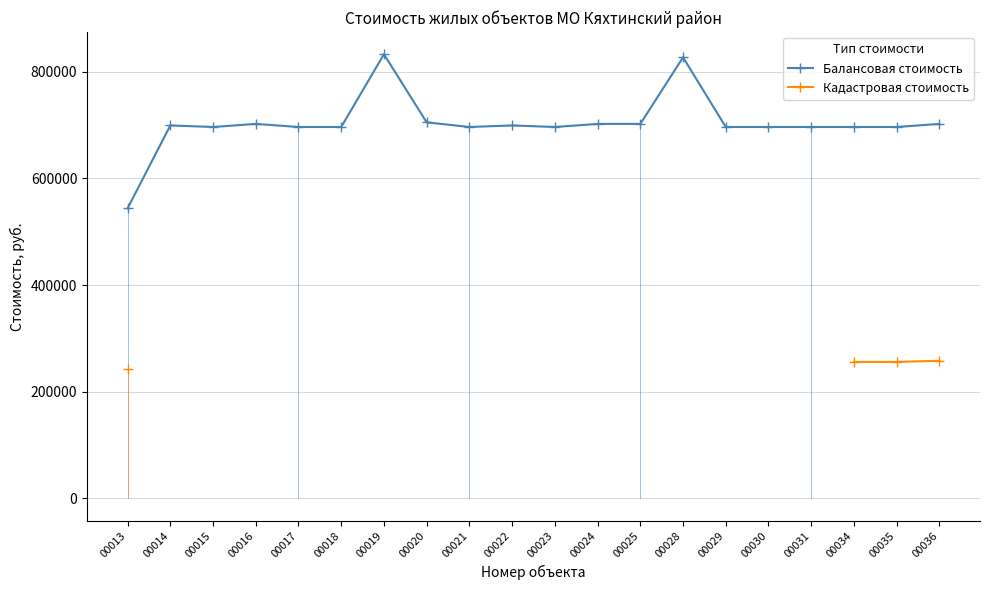

True or false: Балансовая стоимость has a value of 1090747.5 at 00021.

False